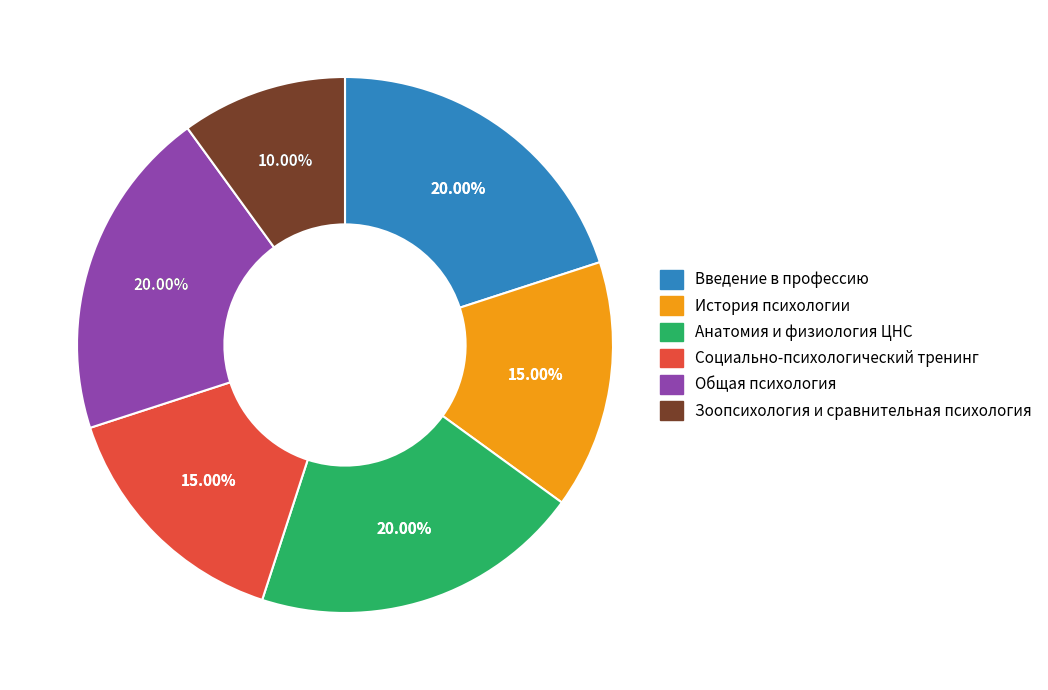

Is it true that Анатомия и физиология ЦНС is 33% of the pie?

False